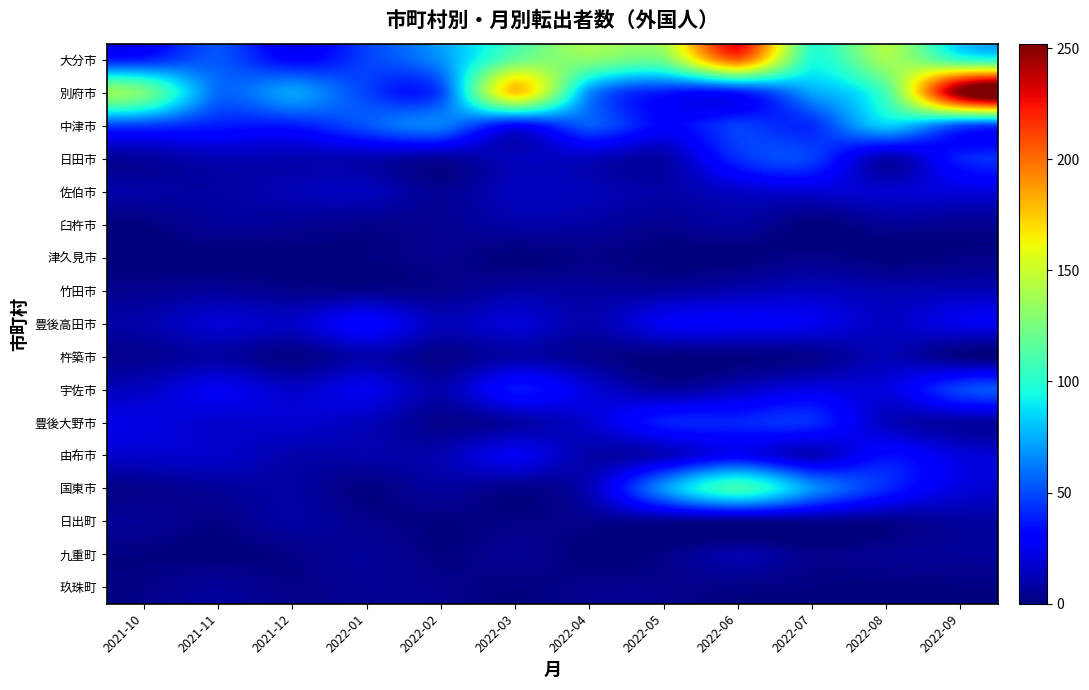

How many data points does each series have?

12